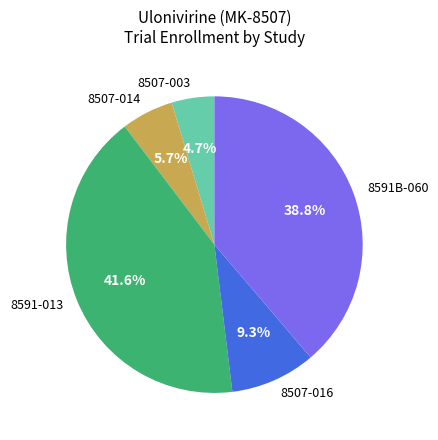

Is there any slice that represents more than half of the pie?

No